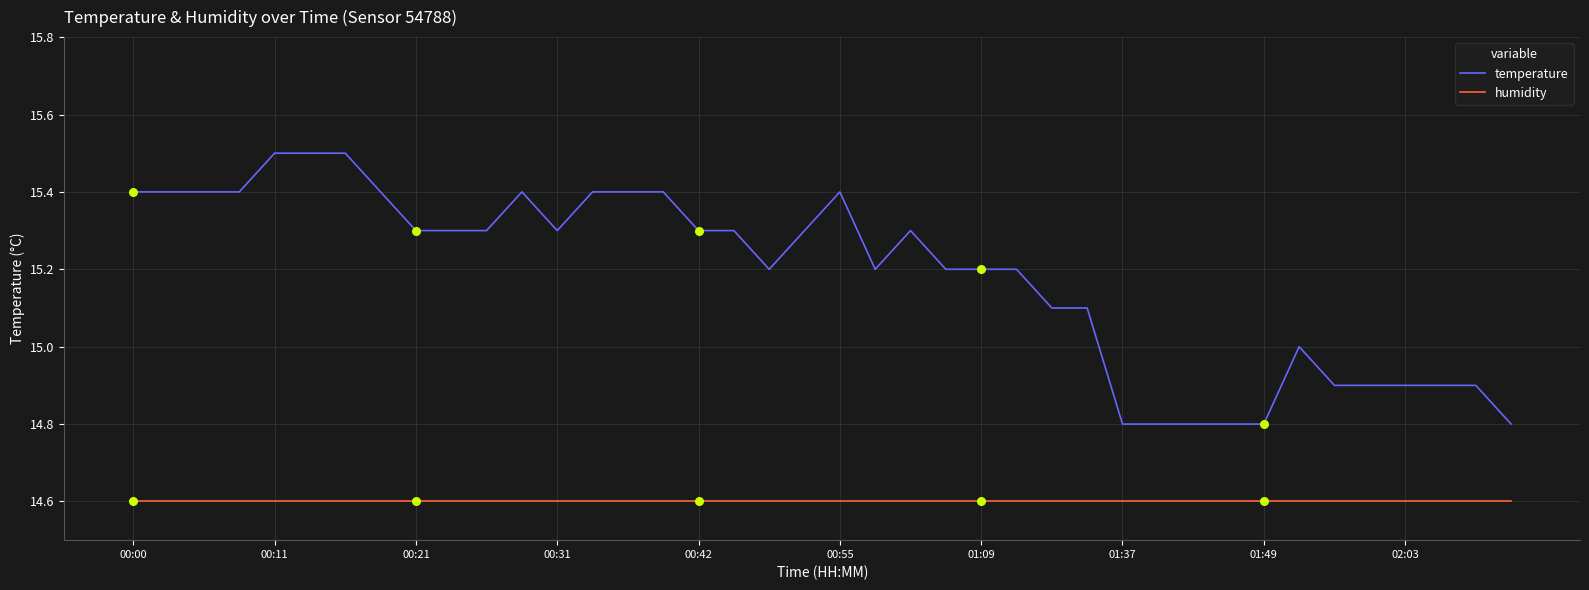

Which series has the largest total across all categories?

temperature